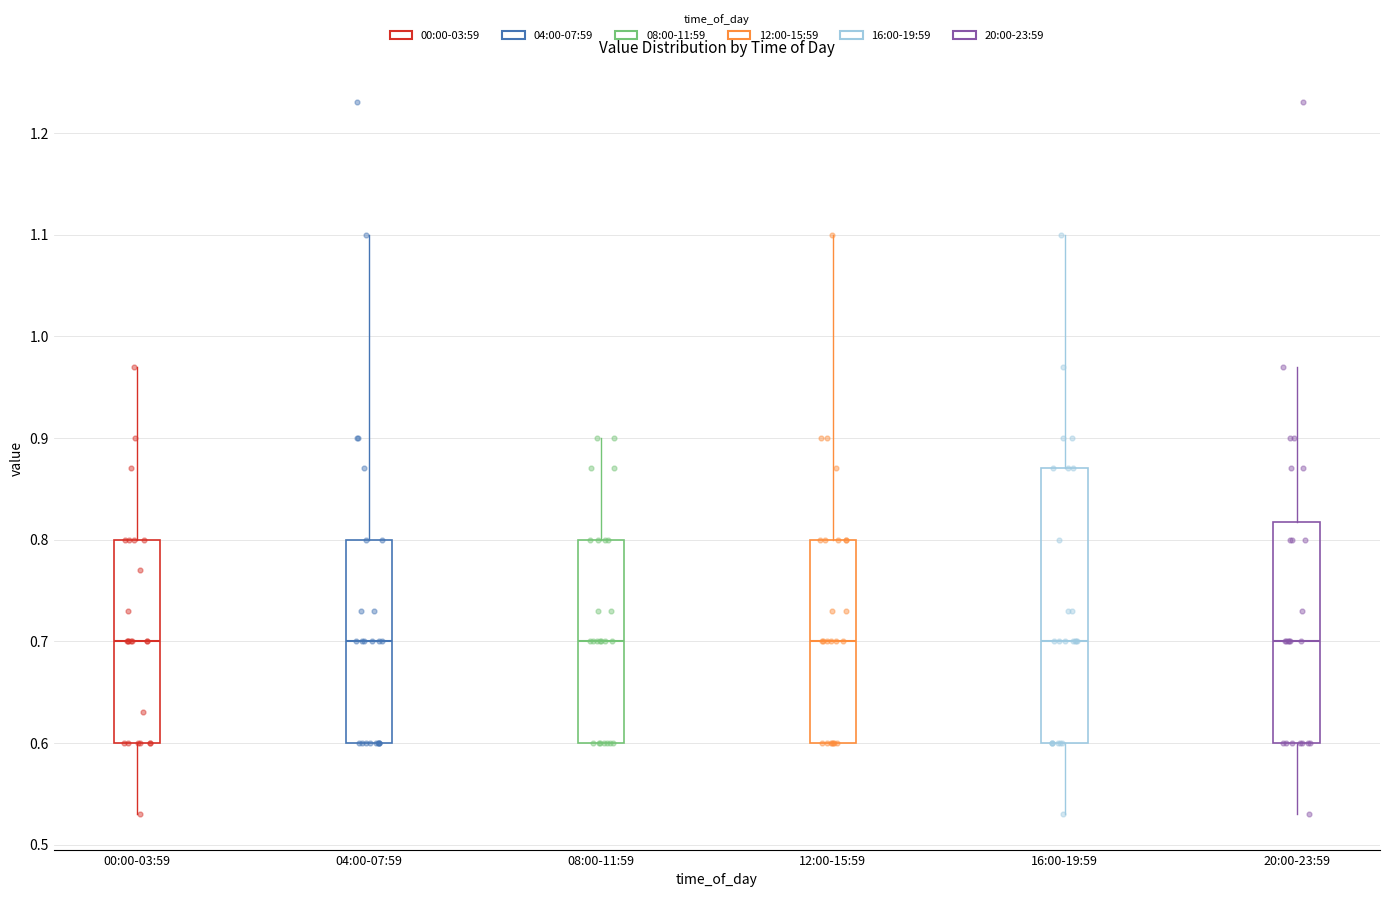

Where is the lower edge of the box for 20:00-23:59 on the y-axis? The values are not printed on the chart, so give them approximately, as read against the axis.

0.60